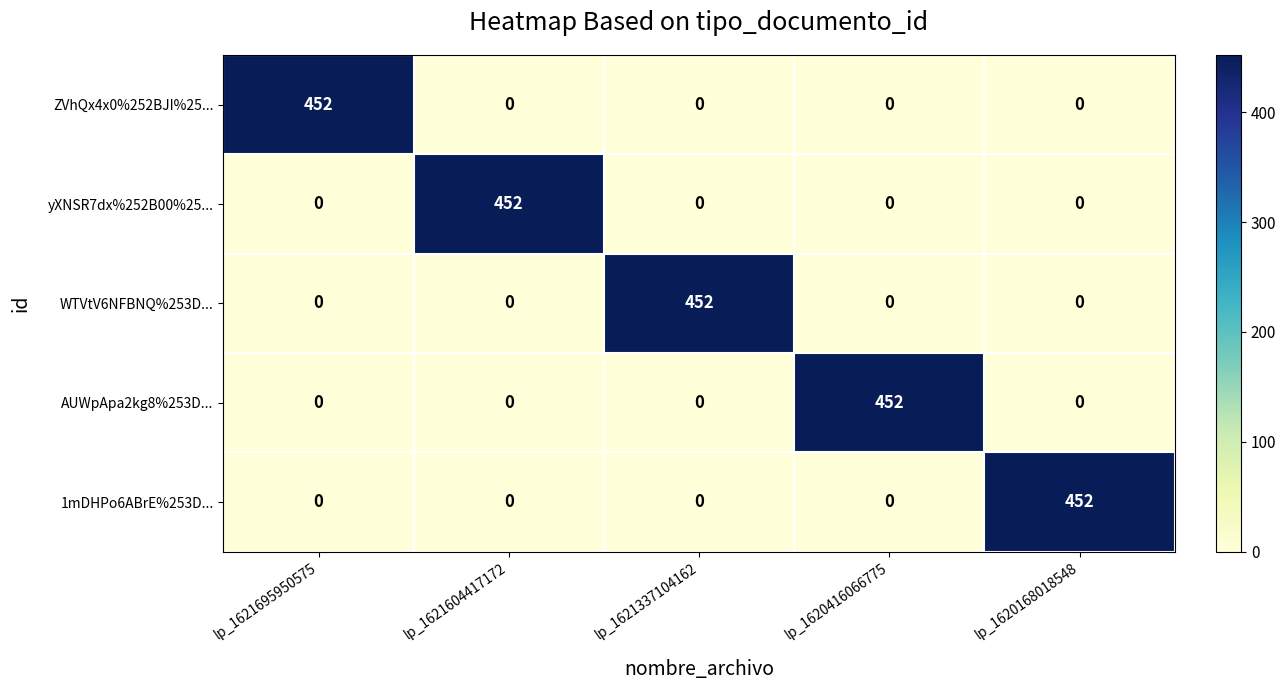

Is it true that yXNSR7dx%252B00%25... equals 813 at lp_1621604417172?

False